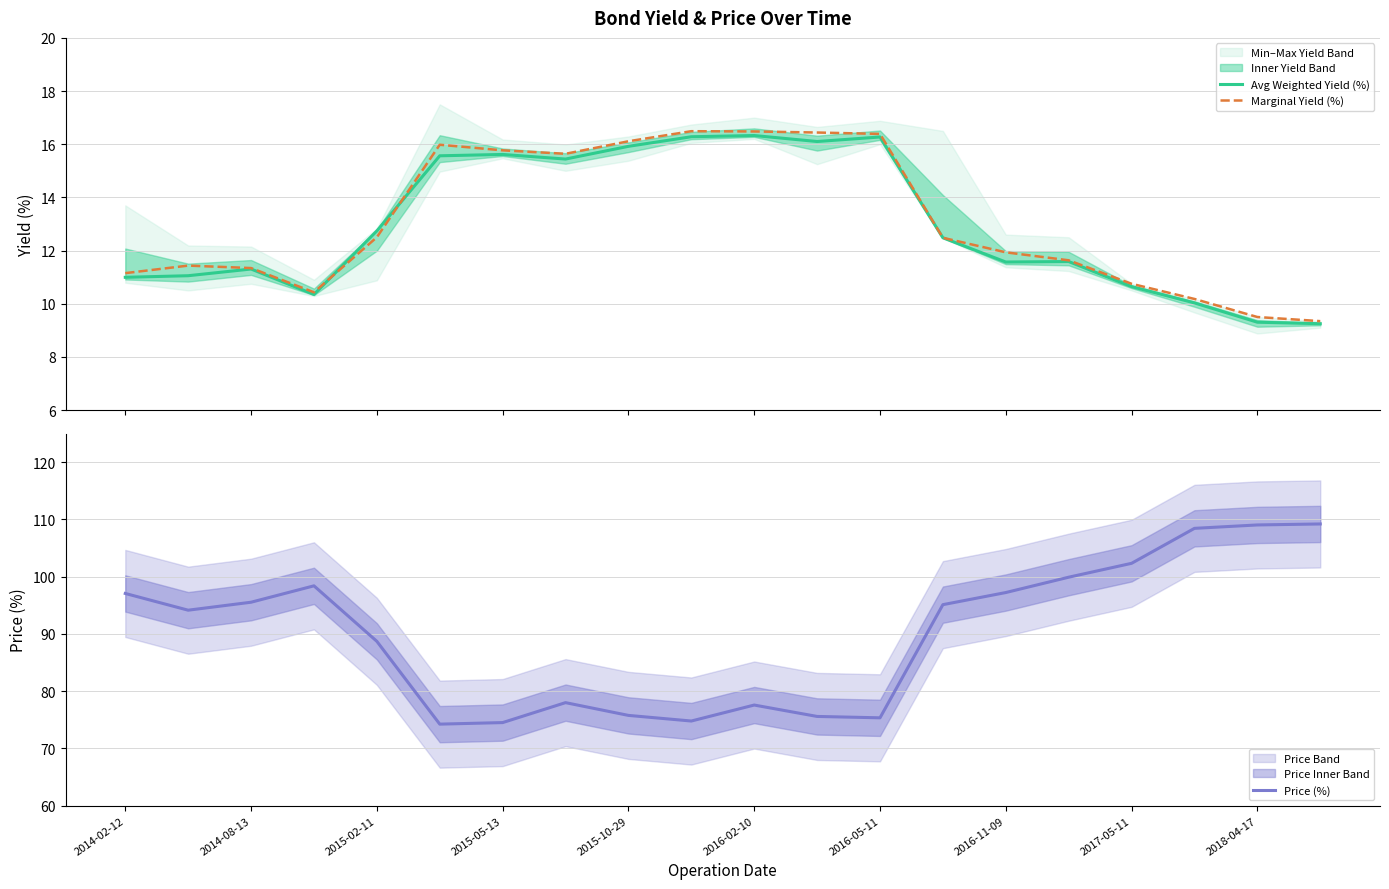

Is it true that Price (%) equals 102.3 at 2017-05-11?

True